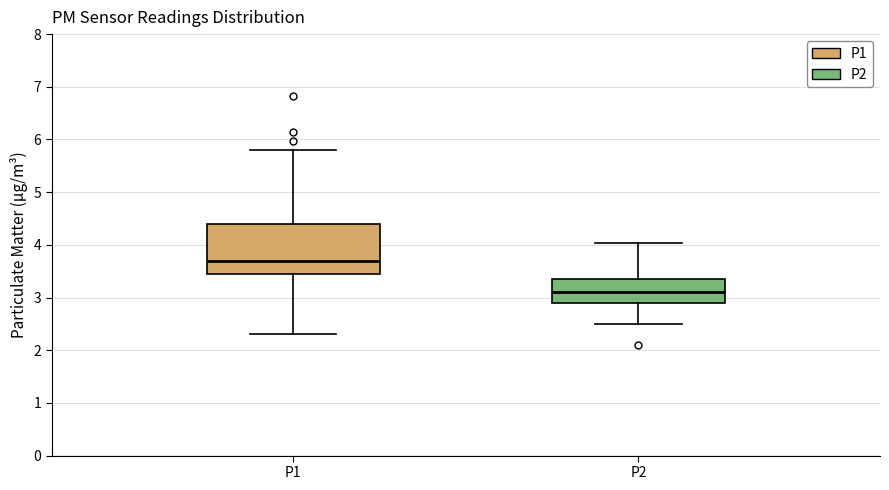

Which box is the tallest, from its lower edge to its upper edge?

P1